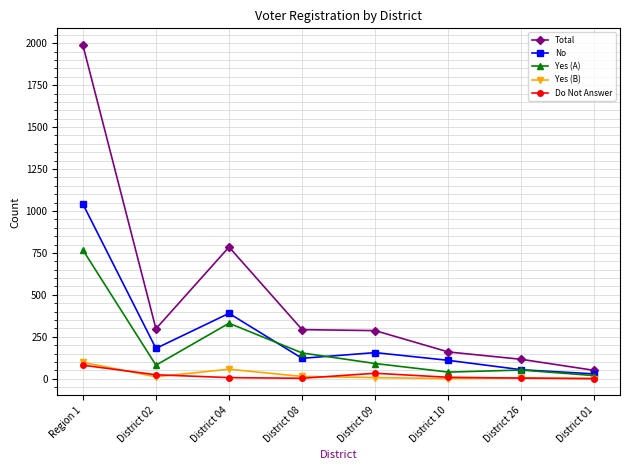

True or false: No has more than 0 interior local peaks.

True